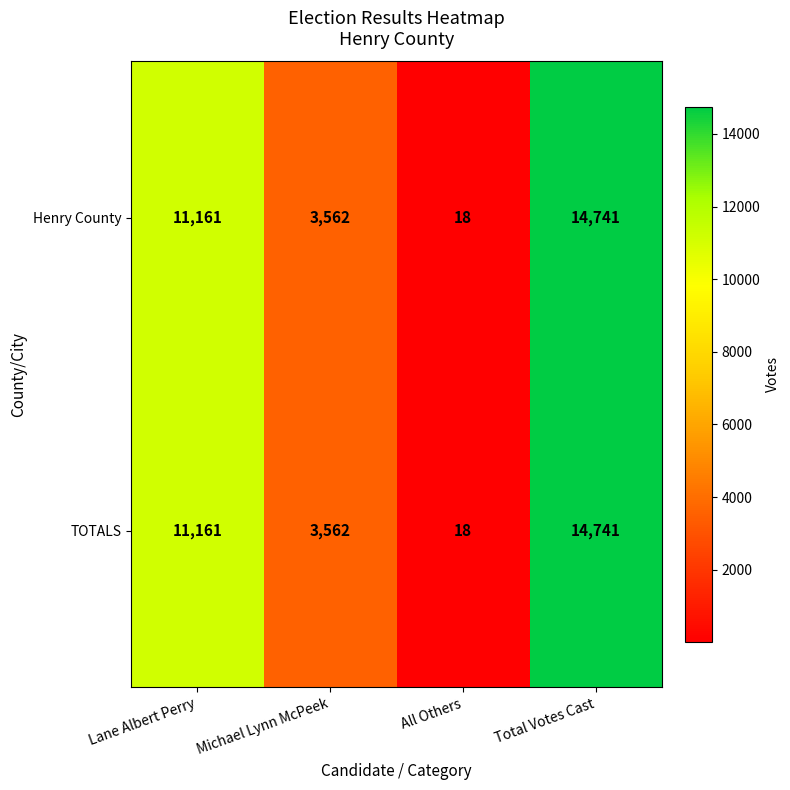

At which category is the sum across all series the highest?

Total Votes Cast